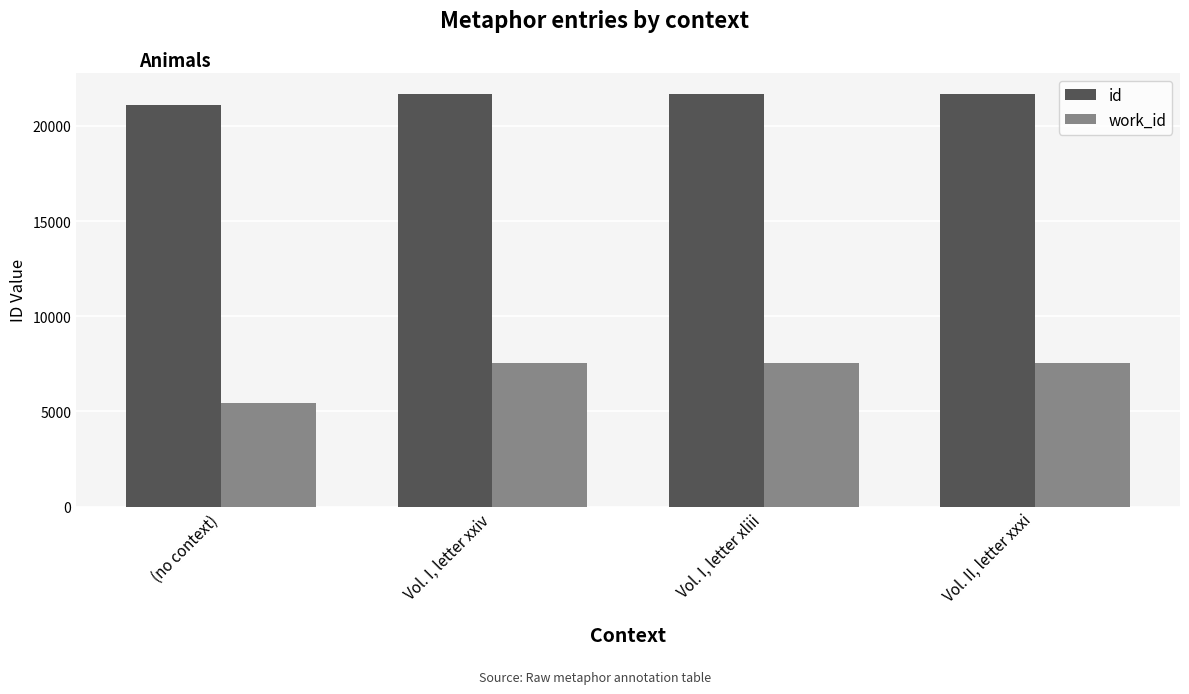

What is the difference between the second highest and minimum values in the id series?

572